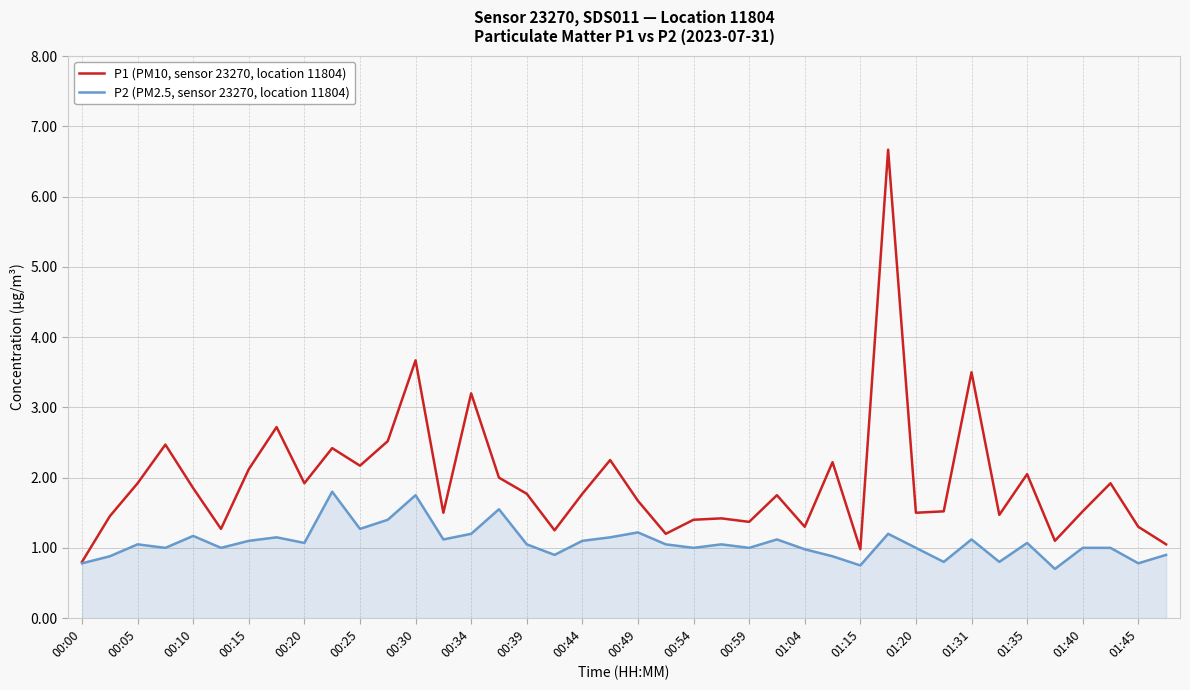

Which series has the largest total across all categories?

P1 (PM10, sensor 23270, location 11804)